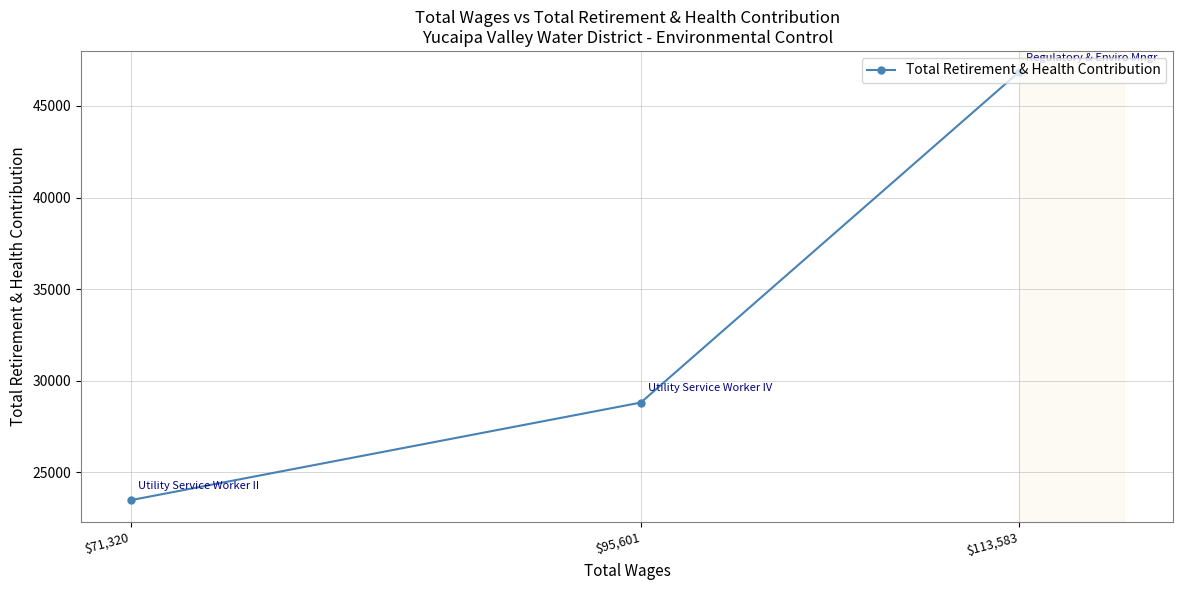

Which has a higher value, $71,320 or $95,601?

$95,601